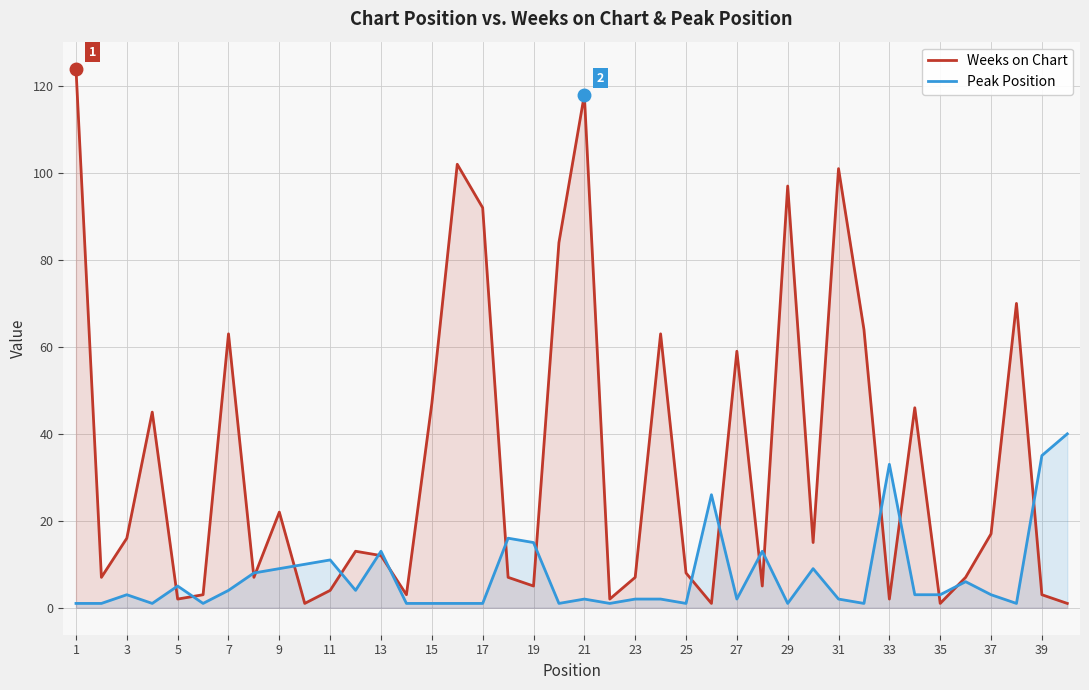

At which category does the chart reach its peak across all series?

1